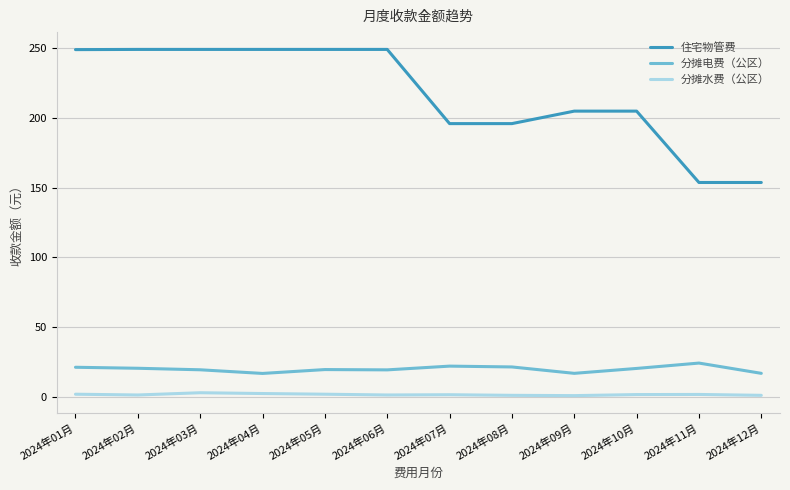

True or false: 住宅物管费 and 分摊电费（公区） intersect in this chart.

False